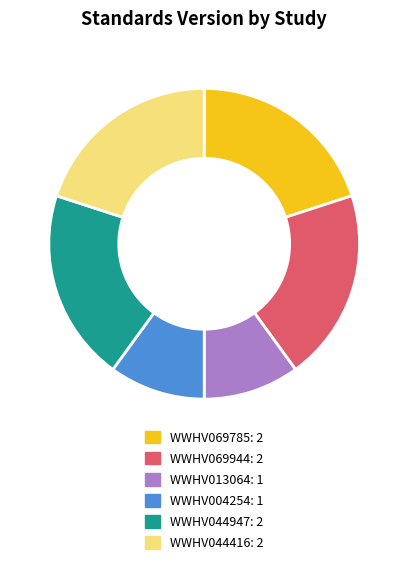

The WWHV044416 slice represents 14% of the pie. True or false?

False